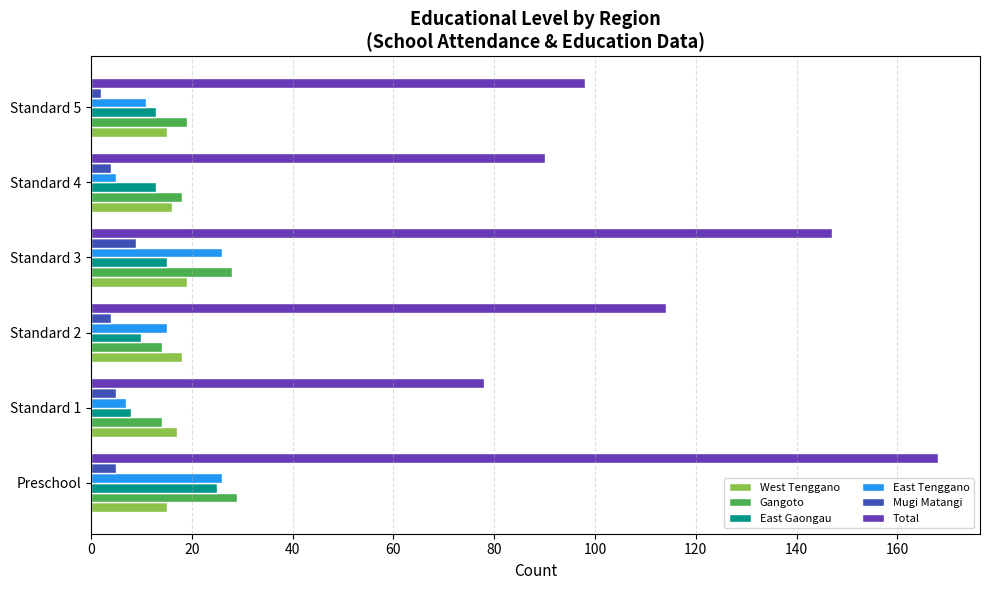

Which series has the largest range (max minus min)?

Total